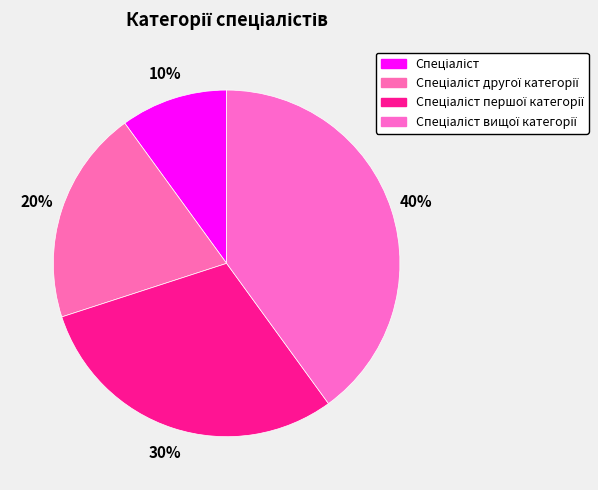

To the nearest percent, what portion does Спеціаліст другої категорії represent?

20%